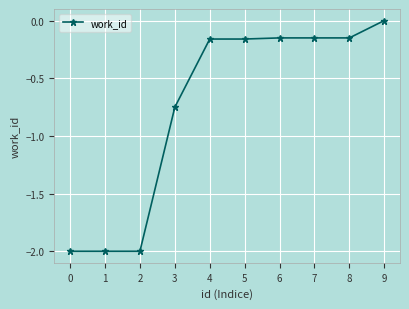

Which has a higher value, 7 or 0?

7